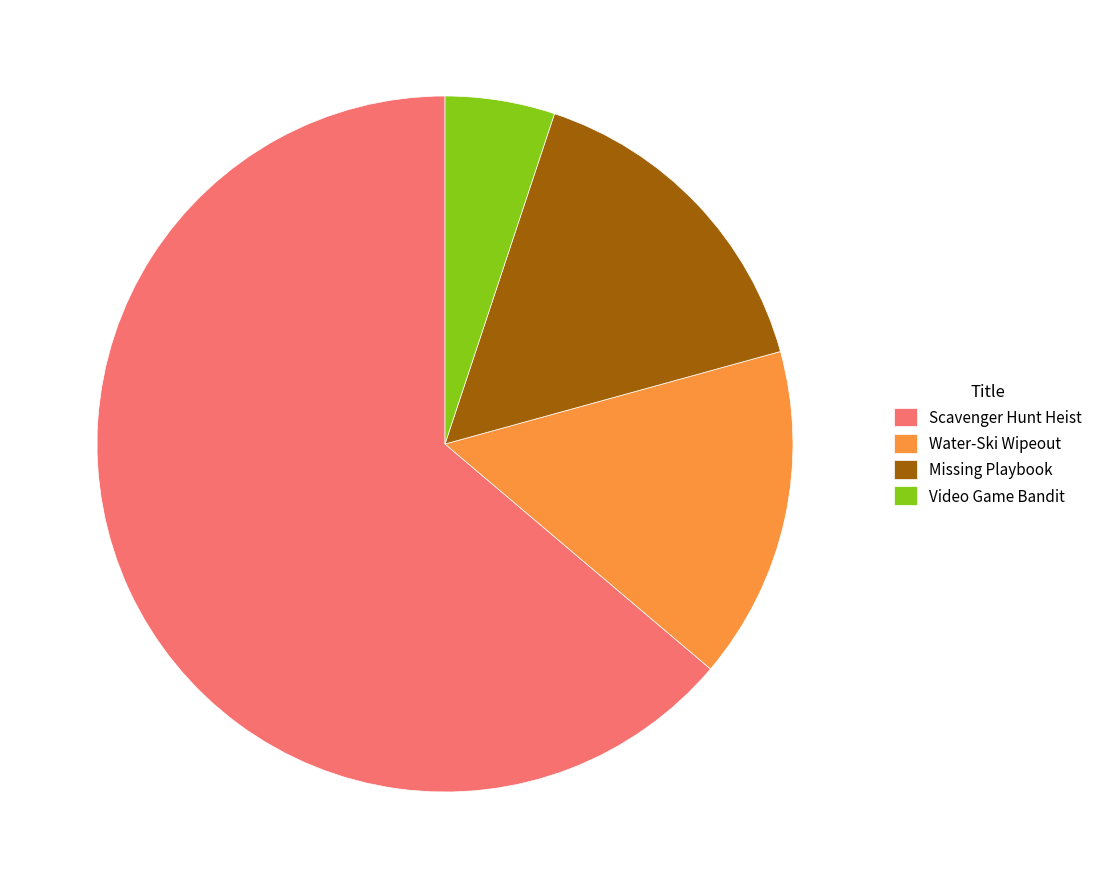

What is the ratio of the value at Scavenger Hunt Heist to the value at Water-Ski Wipeout?

4.1